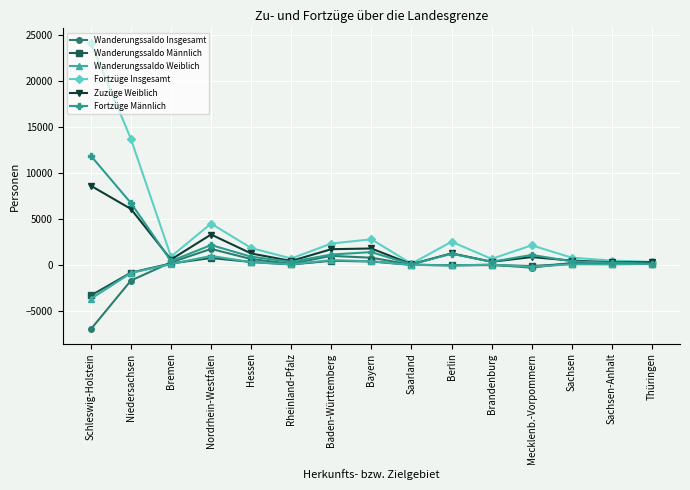

How many categories are shown in the chart?

15